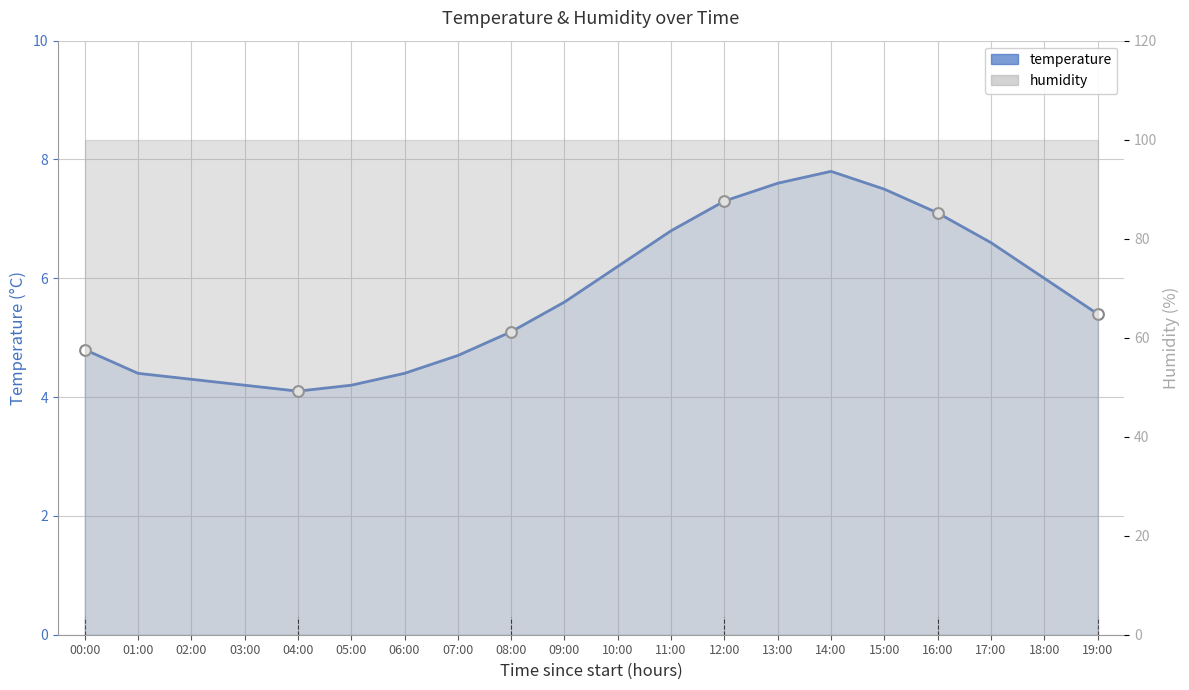

Which has a higher value, 17:00 or 15:00?

15:00